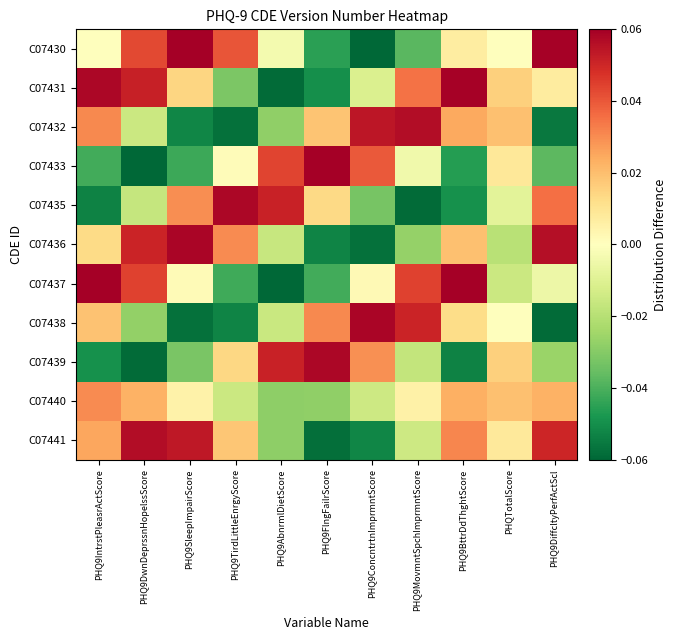

At how many categories does at least one series exceed 0?

11